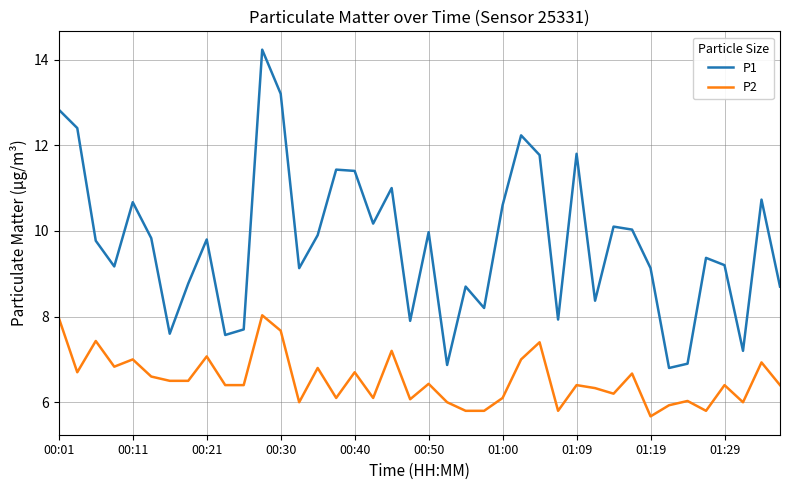

Rank the series by their average value, from lowest to highest.

P2, P1